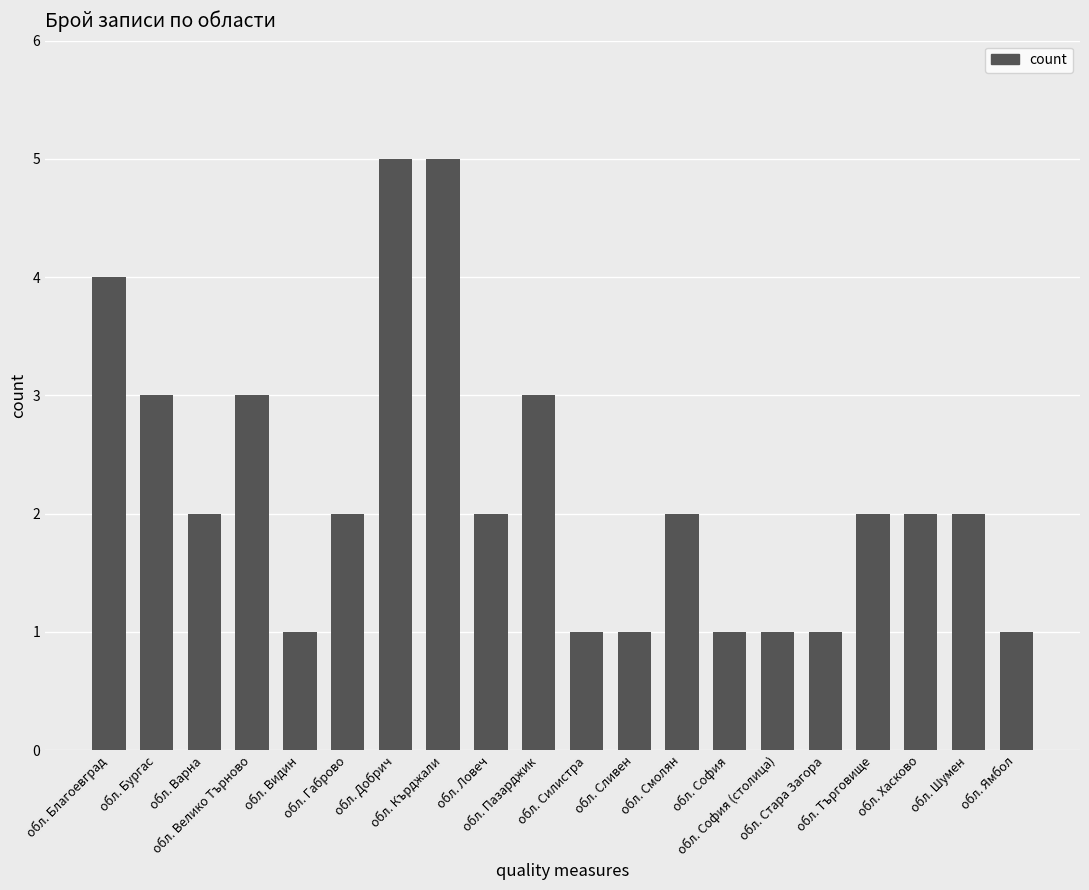

What is the greatest value displayed?

5